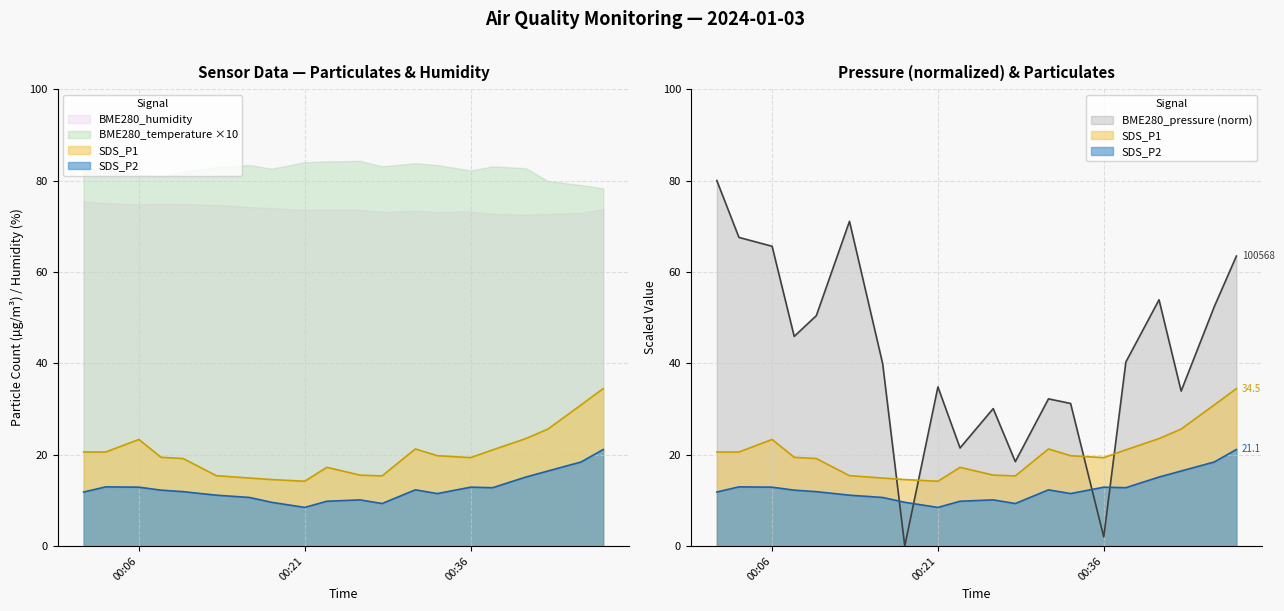

How many interior local peaks does the SDS_P1 series have?

3